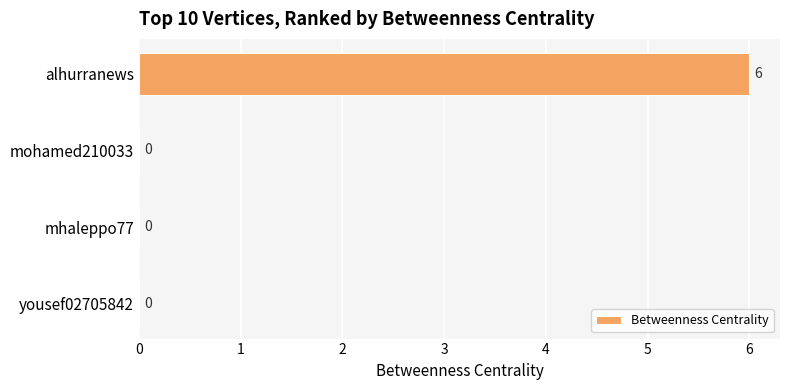

What is the average value?

2